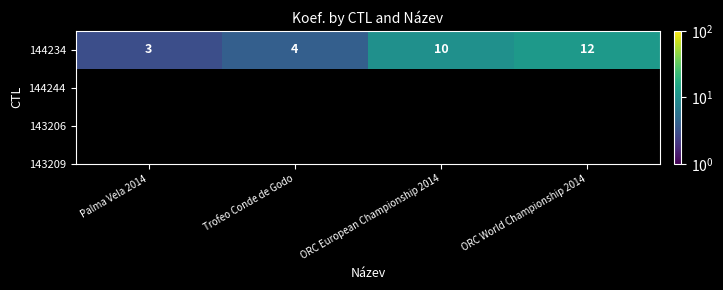

Read the value at Palma Vela 2014.

3